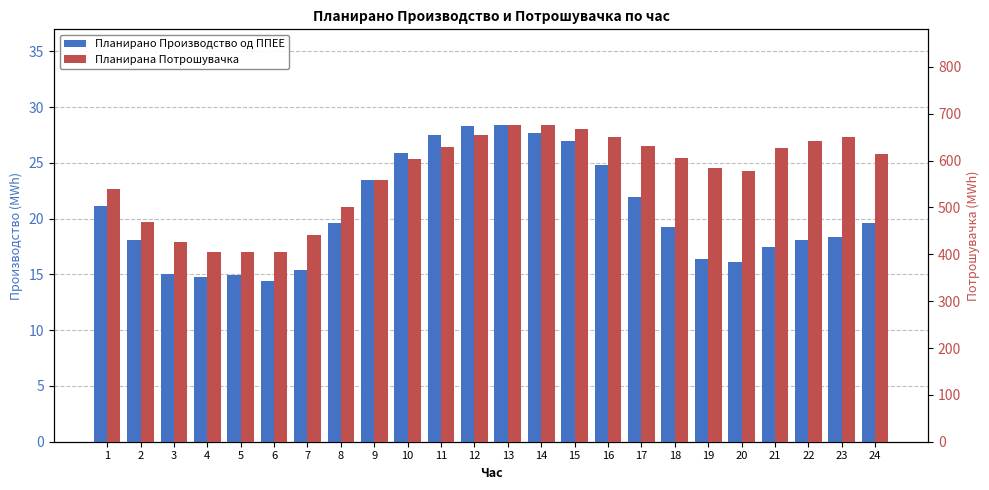

What is the value of the Планирано Производство од ППЕЕ bar at the 21st from the left?

17.4